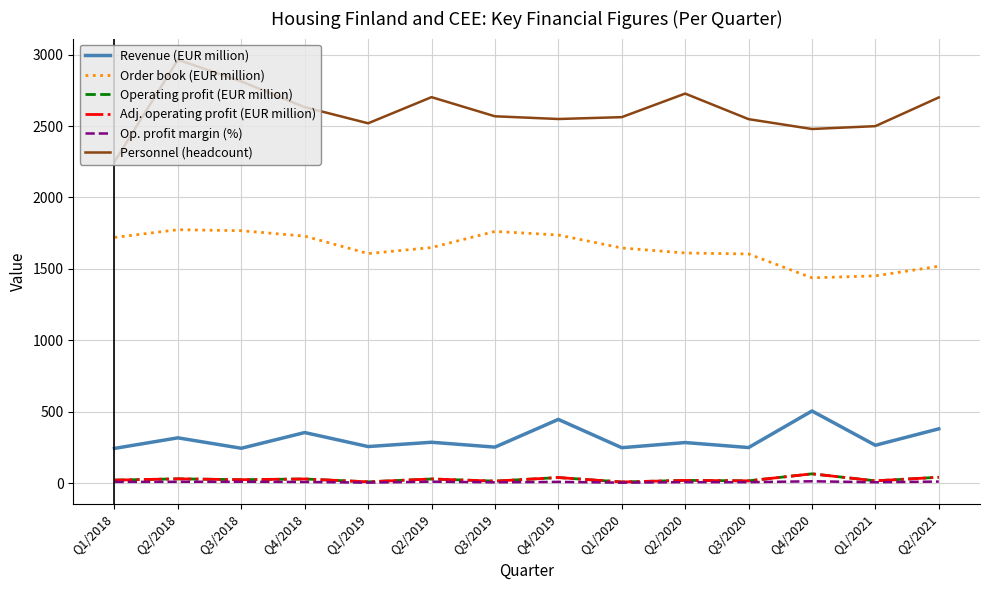

True or false: Adj. operating profit (EUR million) and Op. profit margin (%) intersect in this chart.

False